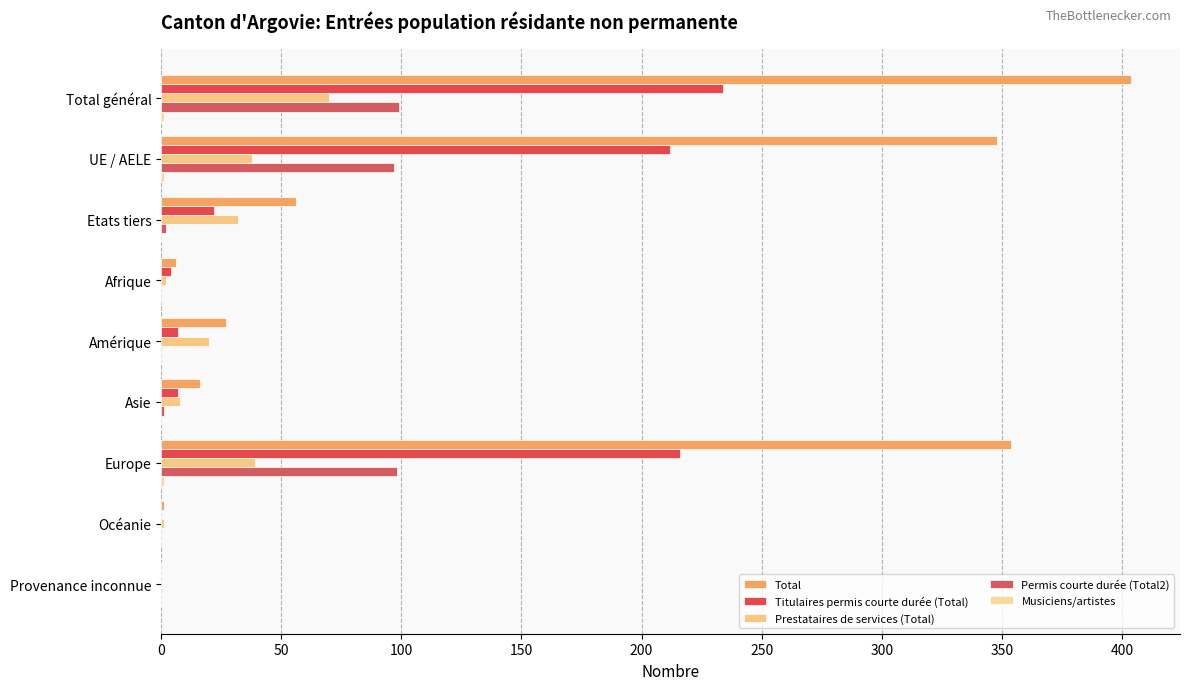

Count the number of categories in the chart.

9